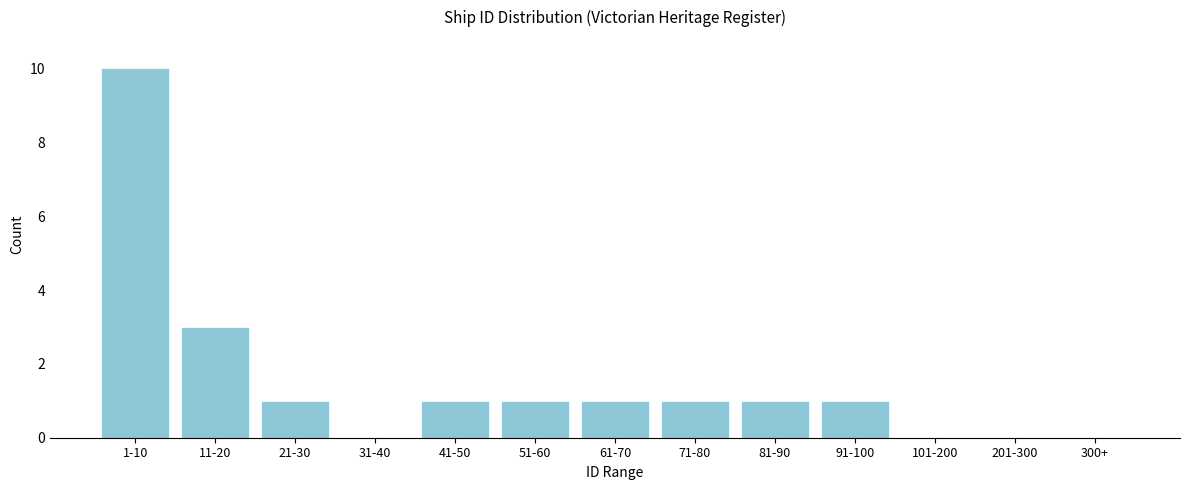

Reading left to right, extract all data points from this chart.

1-10=10	11-20=3	21-30=1	31-40=0	41-50=1	51-60=1	61-70=1	71-80=1	81-90=1	91-100=1	101-200=0	201-300=0	300+=0